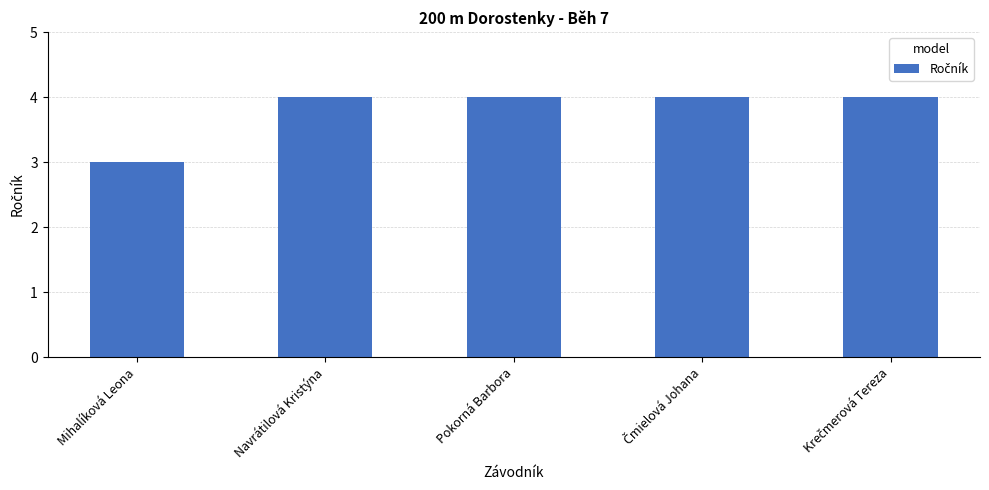

True or false: the data shows 4 at Navrátilová Kristýna.

True